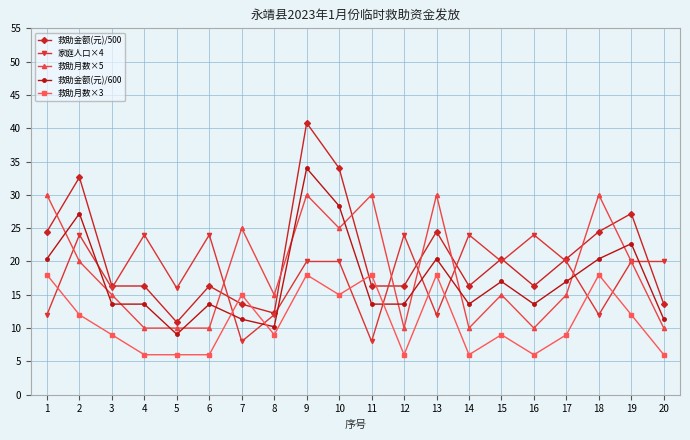

At which label does 救助金额(元)/500 reach its minimum?

5